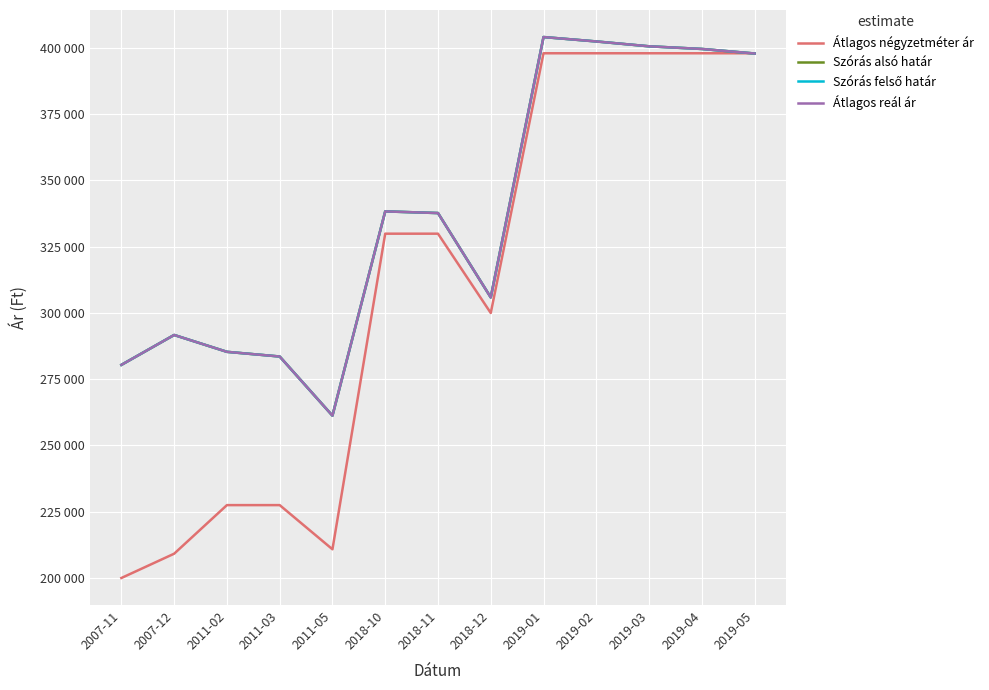

Does the chart display data point markers on the line(s)?

No